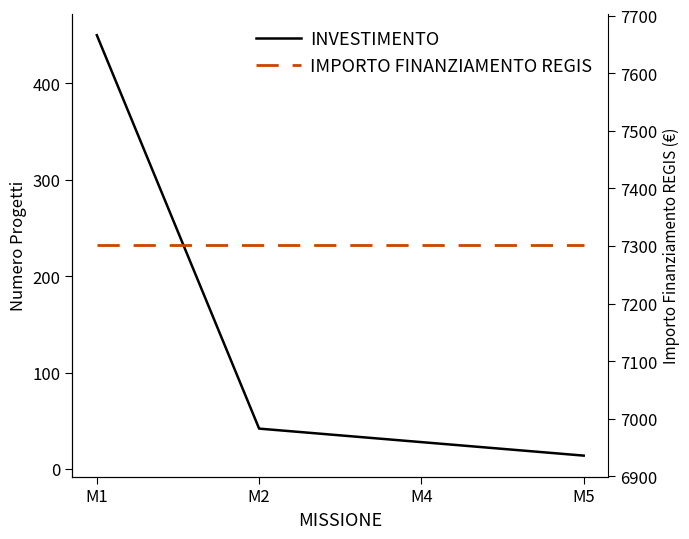

At M2, list the series in order from smallest to largest.

INVESTIMENTO, IMPORTO FINANZIAMENTO REGIS